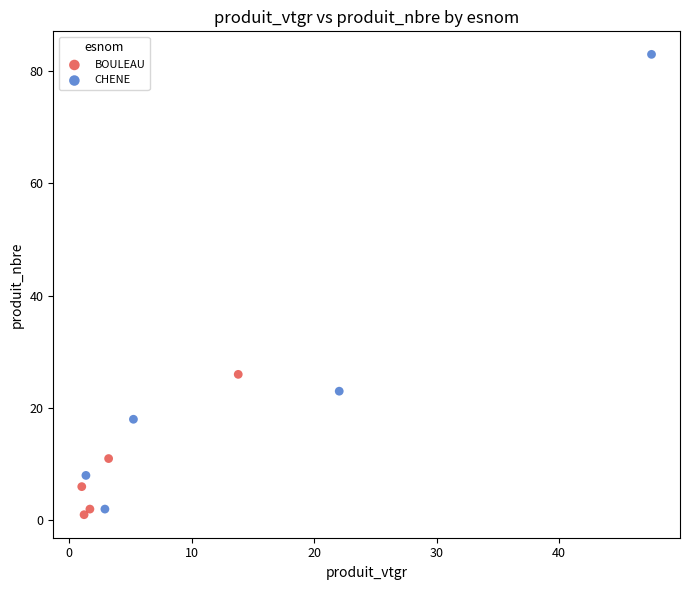

Which series contains the highest Y value?

CHENE